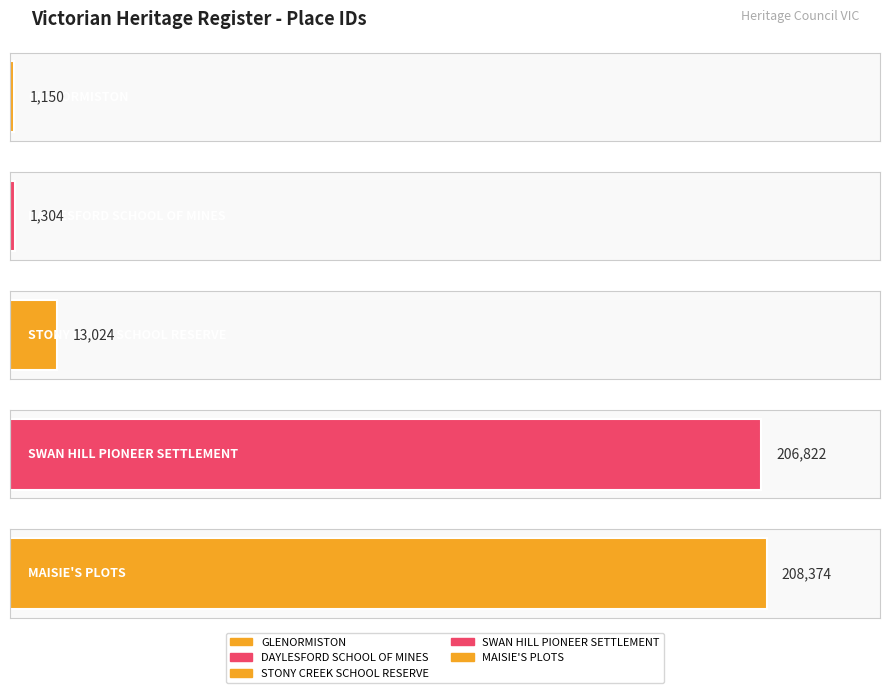

What is the minimum value shown in the chart?

1150